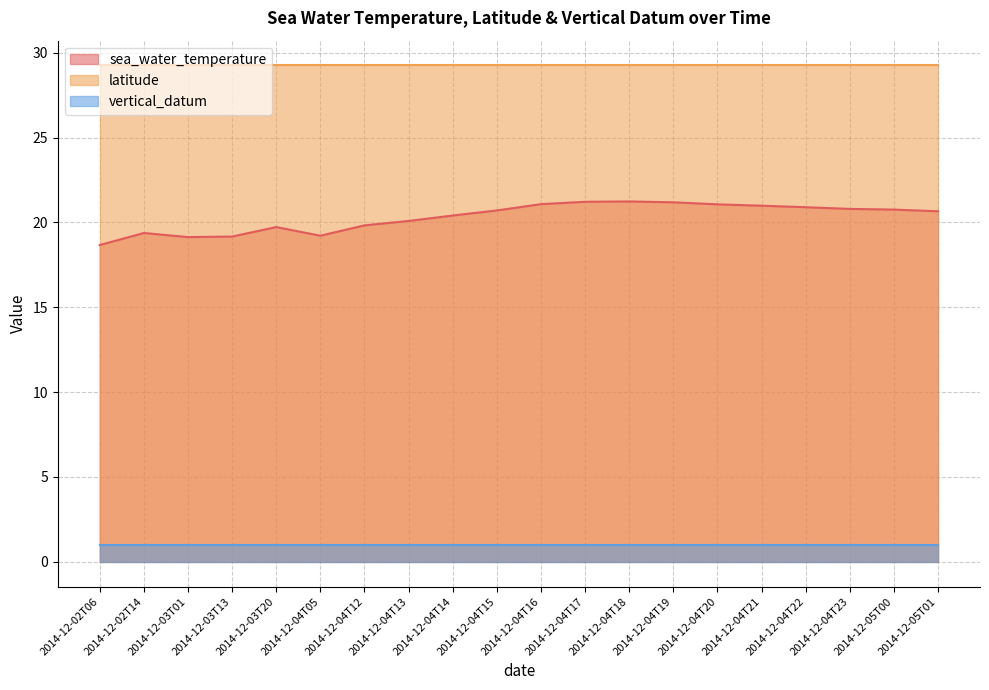

What position from the right is 2014-12-04T23?

3